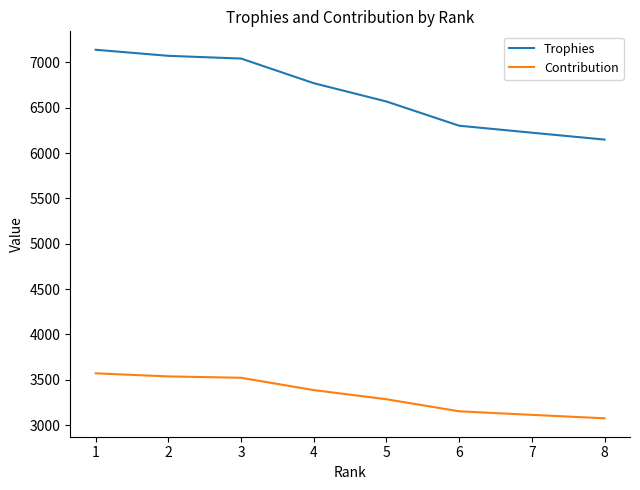

The value of Trophies at 8 is 8421. True or false?

False